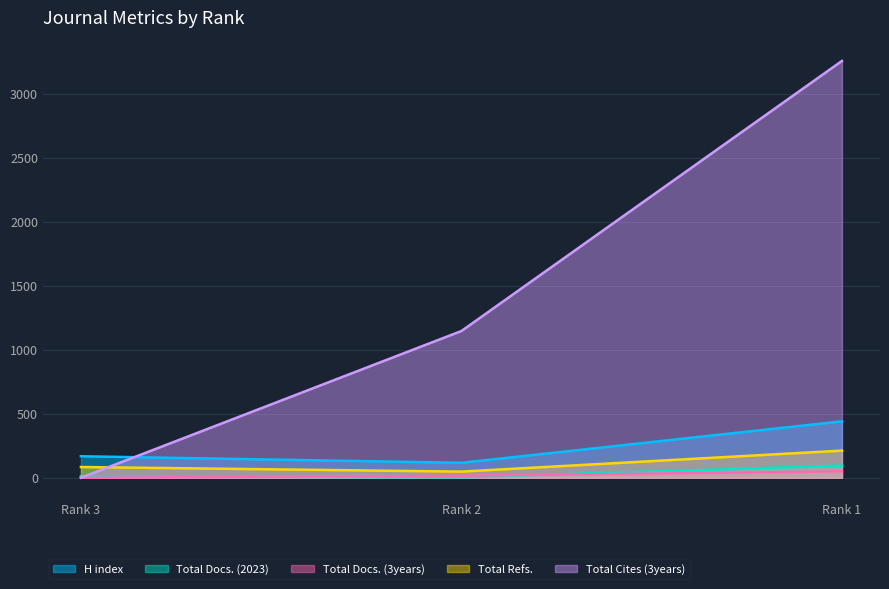

Count the Total Docs. (3years) values in the range 0 to 50.

3